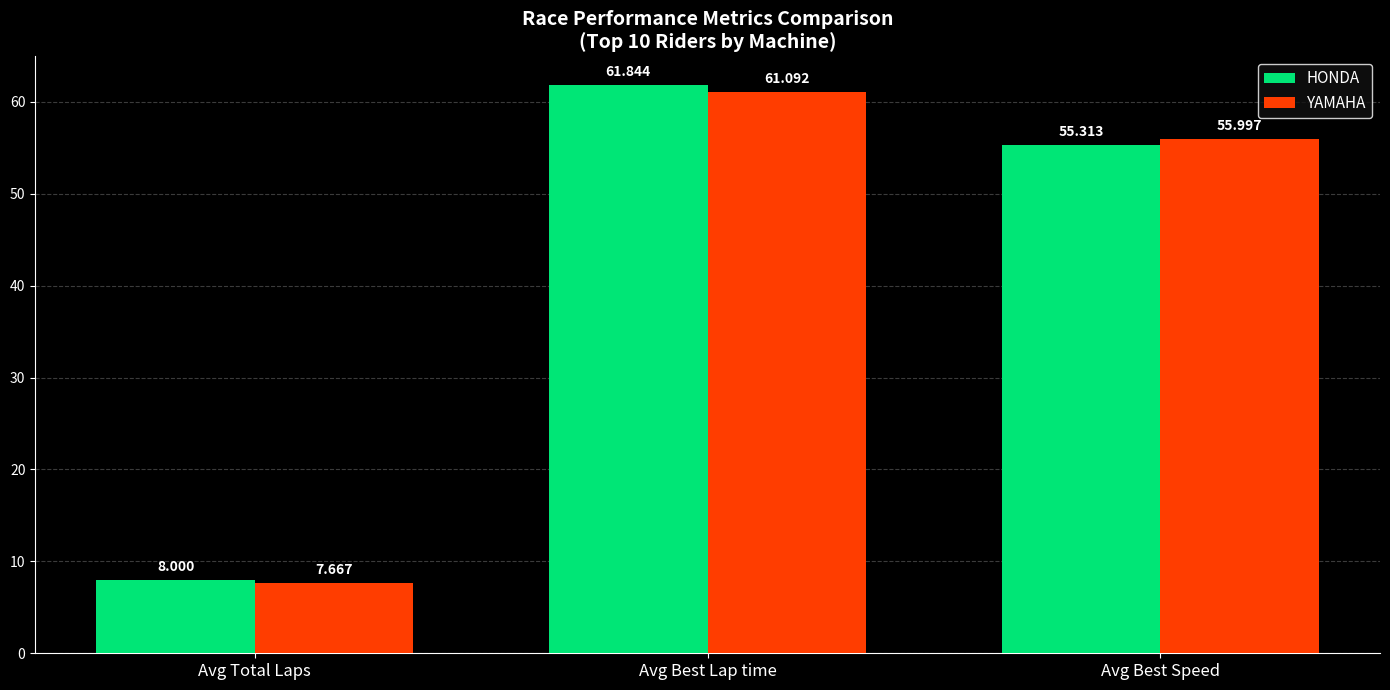

The HONDA series shows 61.8 at Avg Best Lap time. True or false?

True